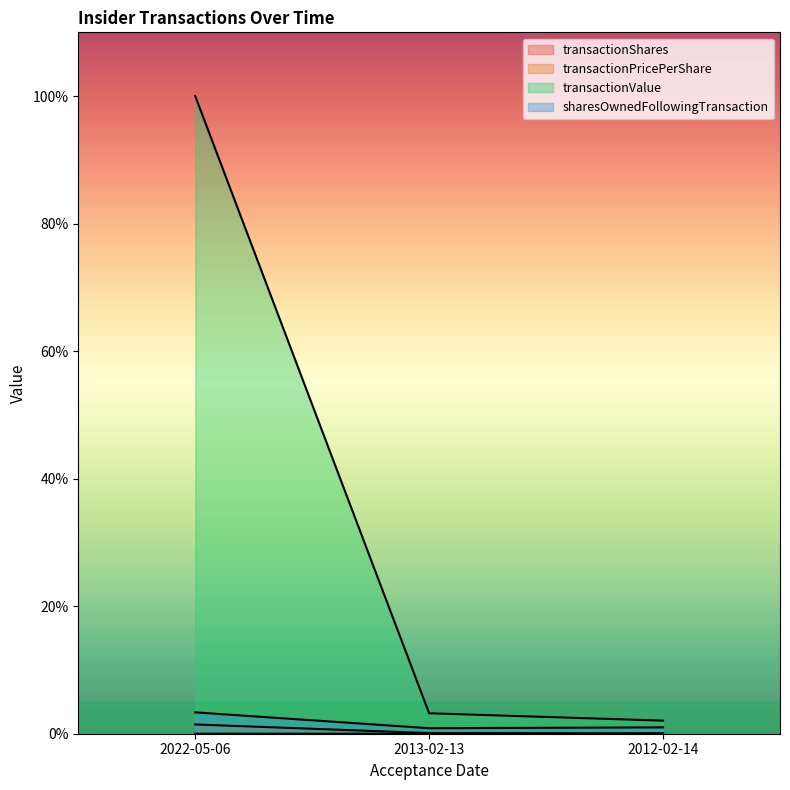

Which label corresponds to the smallest value in the chart?

2013-02-13